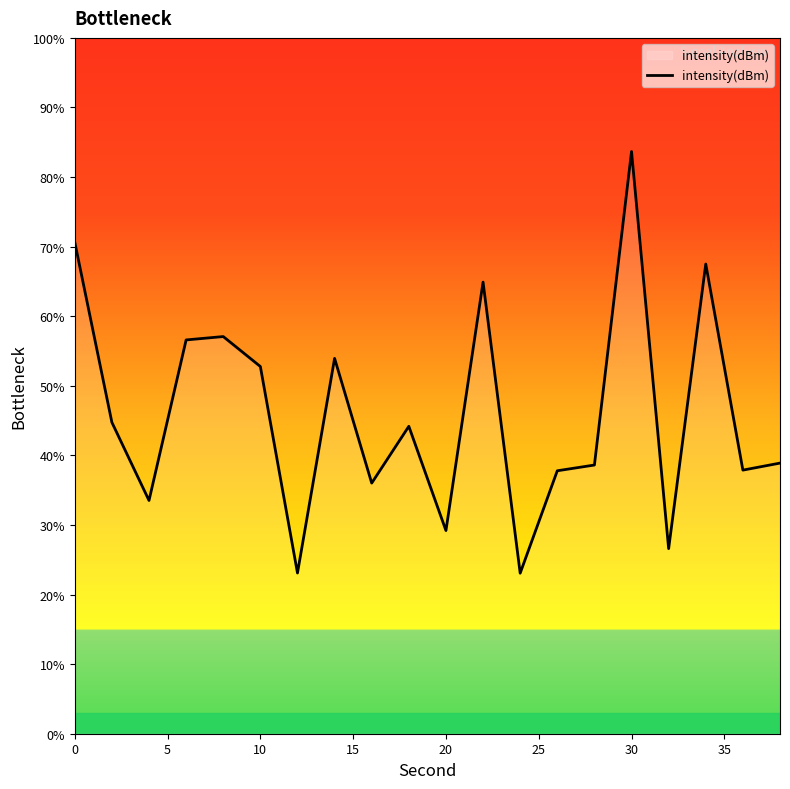

How many lines are shown in the chart?

1